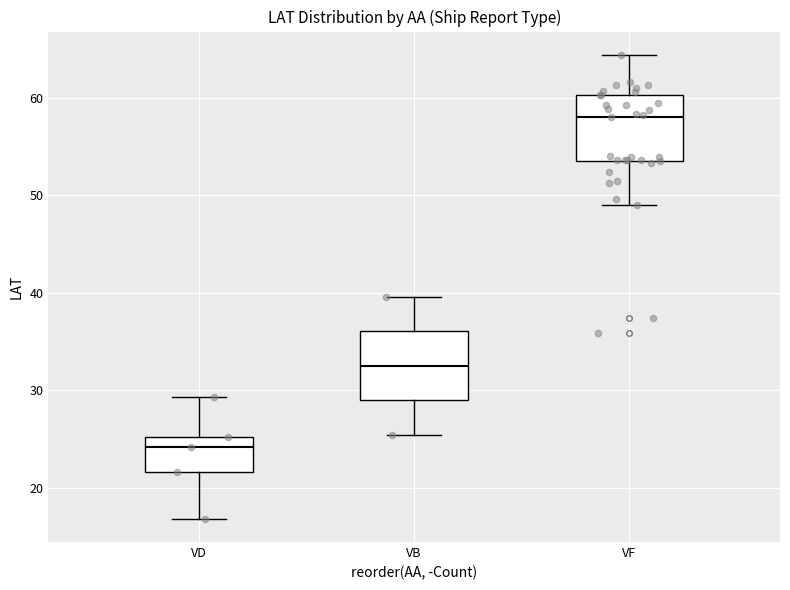

Reading left to right, transcribe this box plot: for each box, give where its median line is, the range the box spans, and where its two whiskers end, as read against the y-axis. The values are not printed on the chart, so give them approximately, as read against the axis.

VD: median 24, box 22 to 25, whiskers 17 to 29
VB: median 33, box 29 to 36, whiskers 25 to 40
VF: median 58, box 54 to 60, whiskers 49 to 64